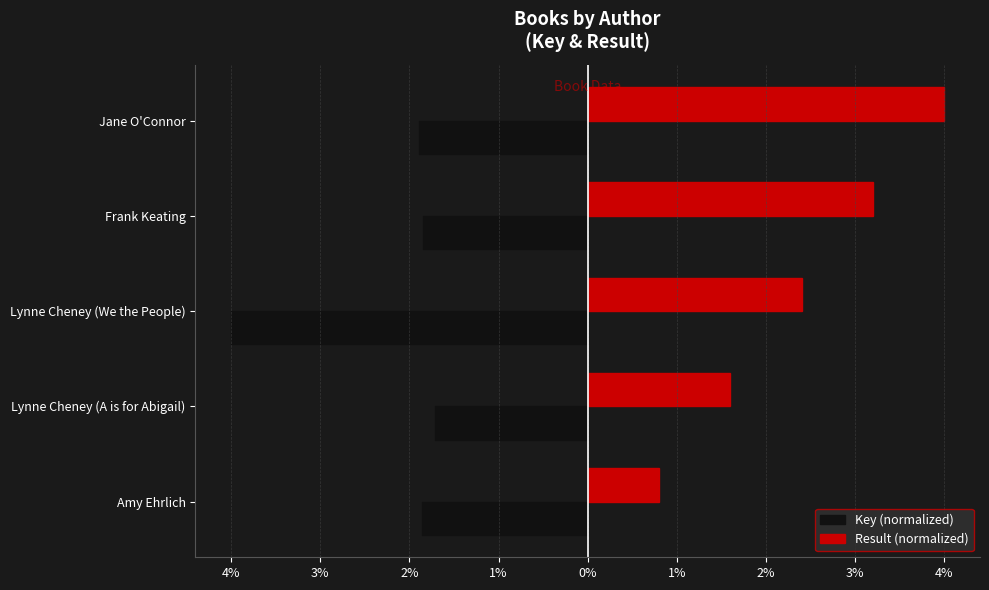

List the series in order of their overall mean, highest first.

Result (normalized), Key (normalized)